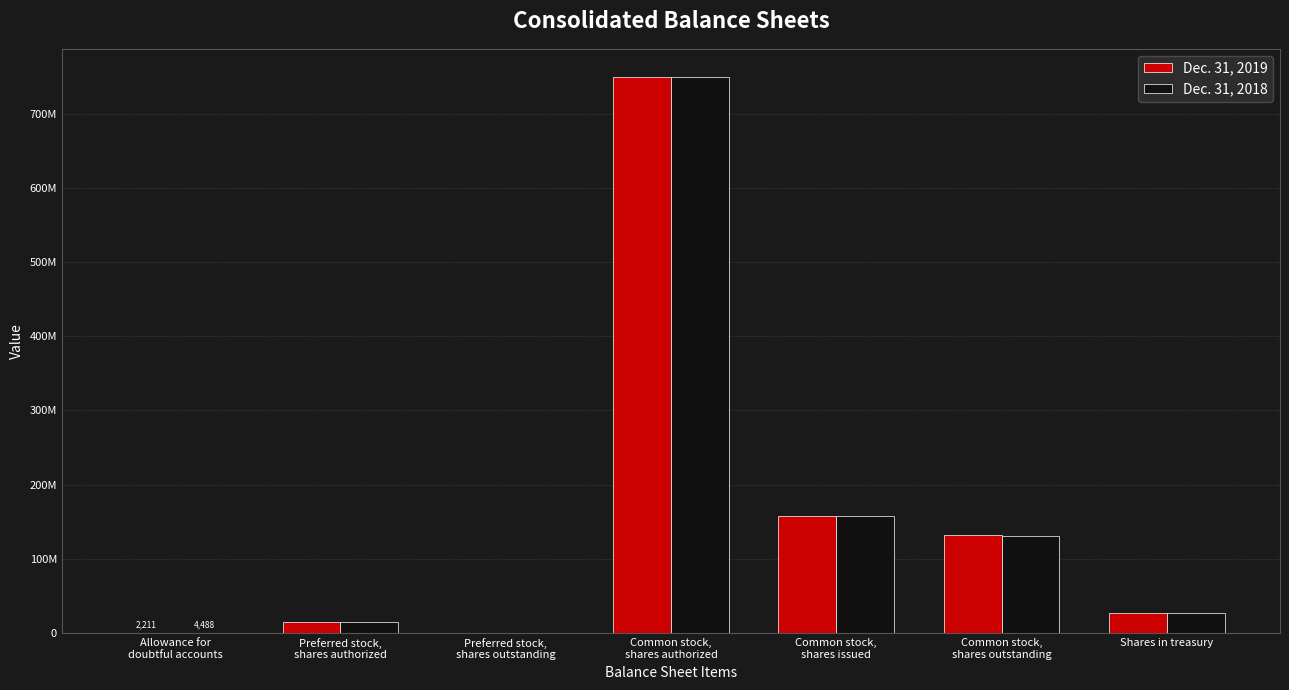

True or false: Dec. 31, 2019 has a value of 2211 at Allowance for
doubtful accounts.

True